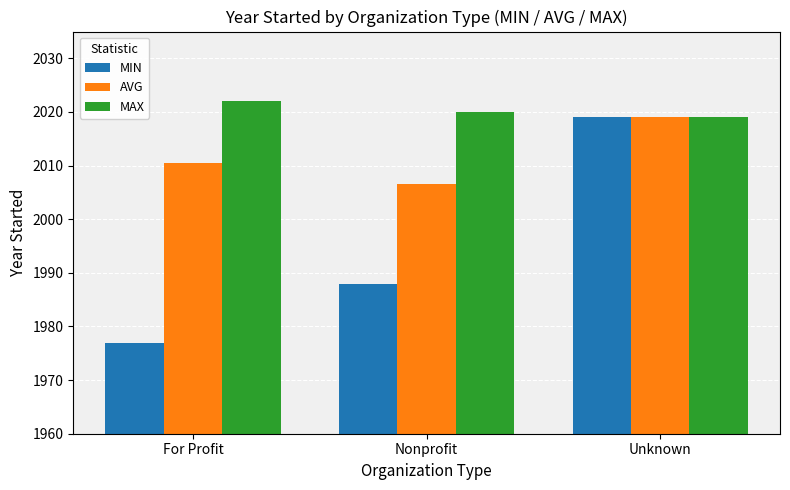

List the labels in order of MIN value, largest first.

Unknown, Nonprofit, For Profit